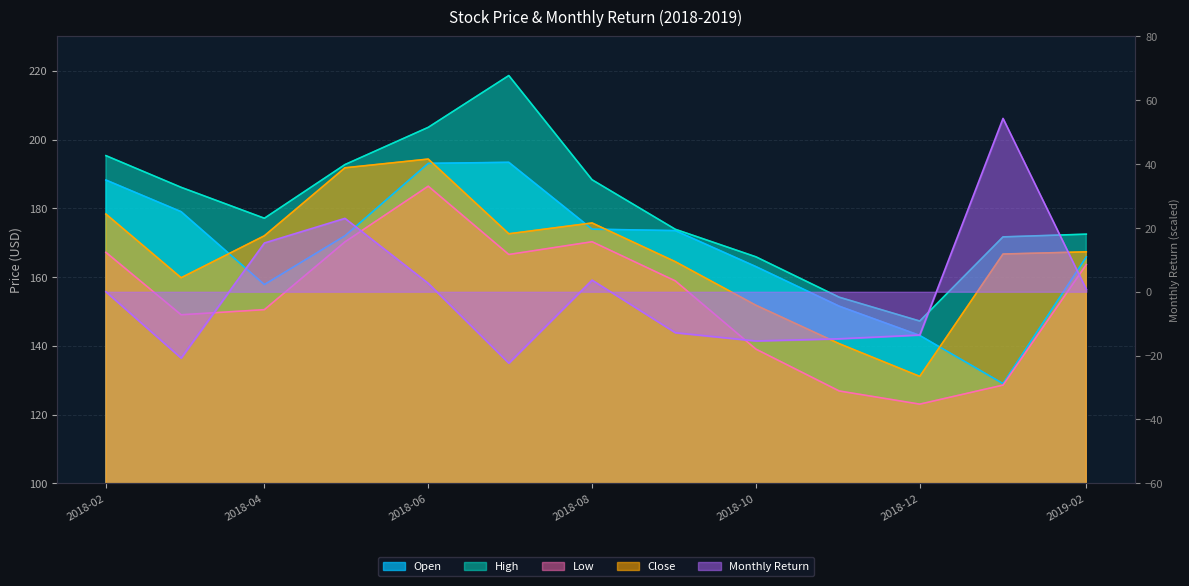

Reading left to right, what are all the values shown in this chart?

Open: 2018-02=188.2	2018-03=179.0	2018-04=157.8	2018-05=172.0	2018-06=193.1	2018-07=193.4	2018-08=173.9	2018-09=173.5	2018-10=163.0	2018-11=151.5	2018-12=143.0	2019-01=129.0	2019-02=165.8
High: 2018-02=195.3	2018-03=186.1	2018-04=177.1	2018-05=192.7	2018-06=203.6	2018-07=218.6	2018-08=188.3	2018-09=173.9	2018-10=165.9	2018-11=154.1	2018-12=147.2	2019-01=171.7	2019-02=172.5
Low: 2018-02=167.2	2018-03=149.0	2018-04=150.5	2018-05=170.2	2018-06=186.4	2018-07=166.6	2018-08=170.3	2018-09=158.9	2018-10=139.0	2018-11=126.8	2018-12=123.0	2019-01=128.6	2019-02=163.6
Close: 2018-02=178.3	2018-03=159.8	2018-04=172.0	2018-05=191.8	2018-06=194.3	2018-07=172.6	2018-08=175.7	2018-09=164.5	2018-10=151.8	2018-11=140.6	2018-12=131.1	2019-01=166.7	2019-02=167.3
Monthly Return: 2018-02=0.0	2018-03=-20.8	2018-04=15.3	2018-05=23.0	2018-06=2.6	2018-07=-22.4	2018-08=3.7	2018-09=-12.8	2018-10=-15.4	2018-11=-14.7	2018-12=-13.5	2019-01=54.3	2019-02=0.8